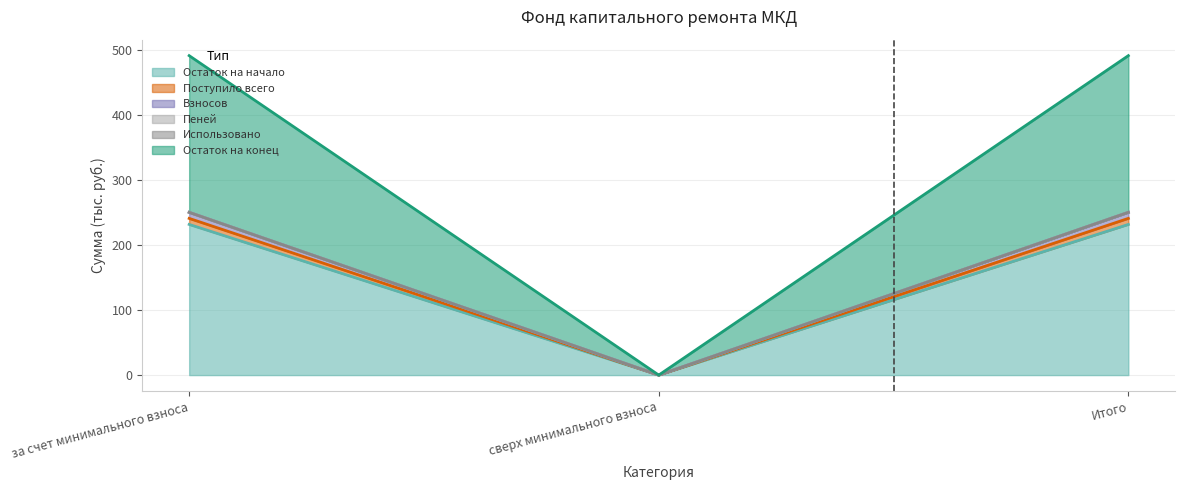

What is the label of the 3rd point from the left?

Итого